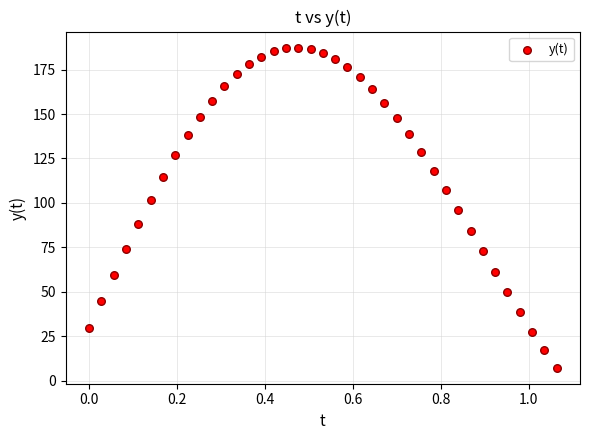

What is the range of X values (max minus min)?

1.1